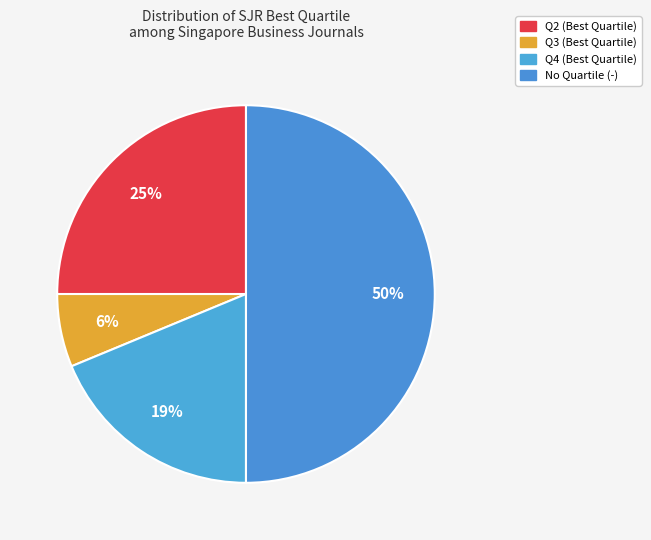

Count the number of slices in the pie.

4